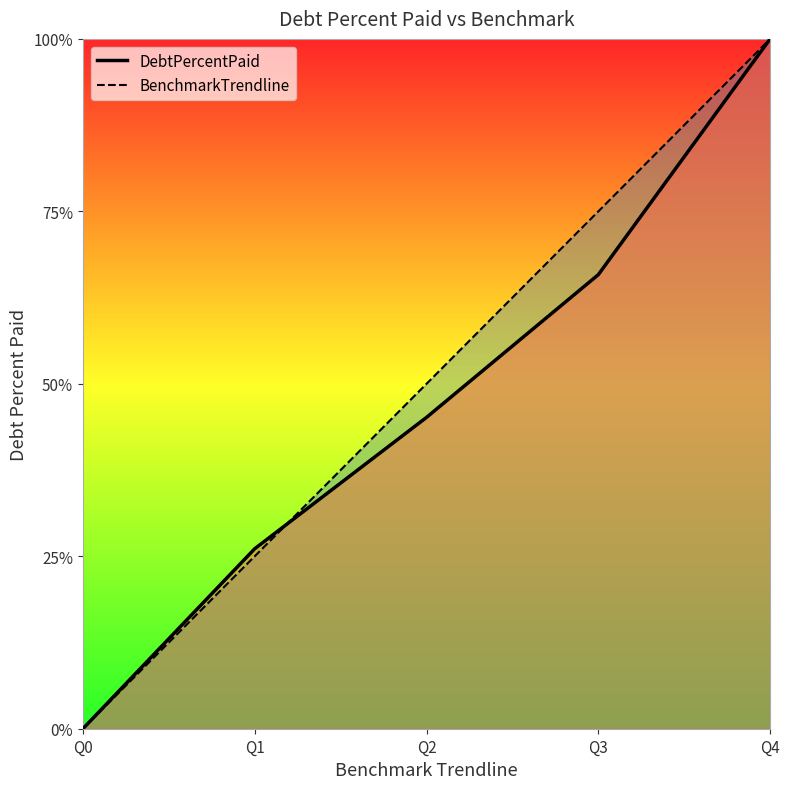

Which category has the lowest value across all series?

Q0